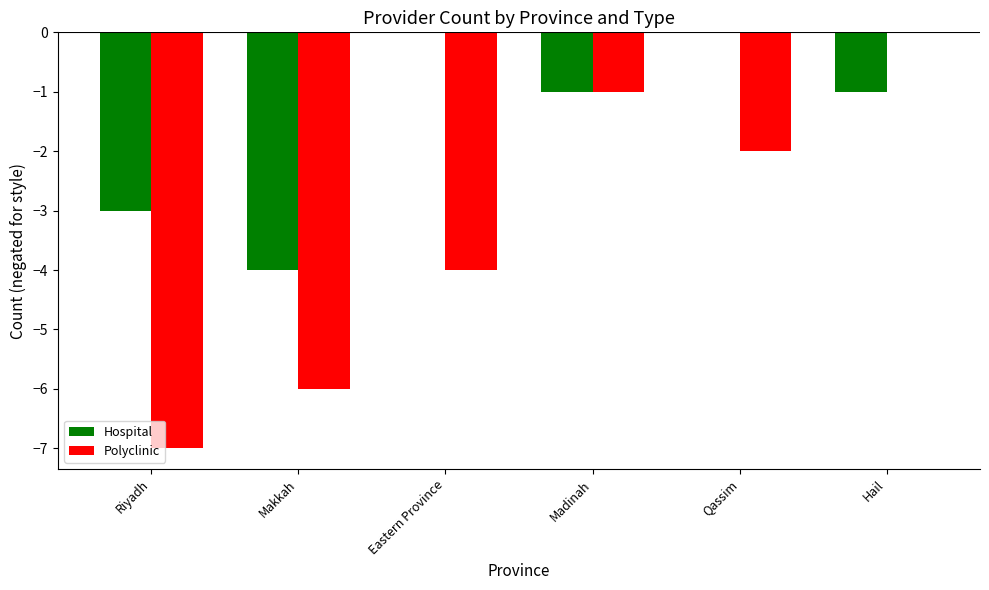

Is the value of Polyclinic at Riyadh greater than the value of Hospital at Madinah?

No